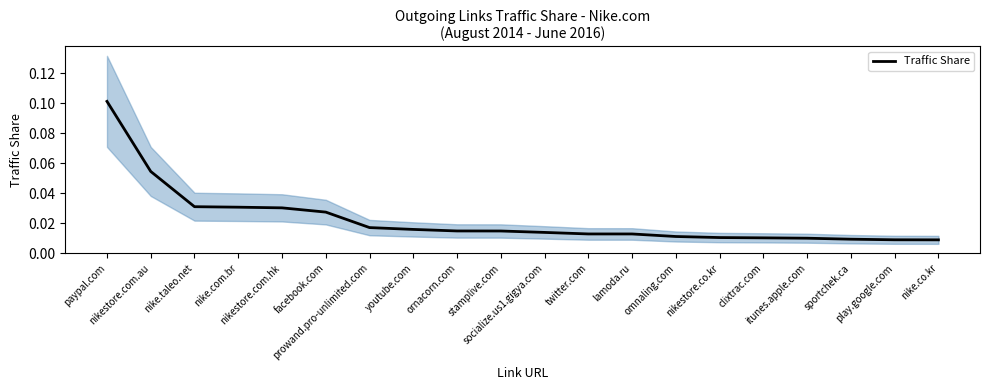

Reading left to right, transcribe all the data shown in this chart.

paypal.com=0.1	nikestore.com.au=0.1	nike.taleo.net=0.0	nike.com.br=0.0	nikestore.com.hk=0.0	facebook.com=0.0	prowand.pro-unlimited.com=0.0	youtube.com=0.0	ornacorn.com=0.0	stamplive.com=0.0	socialize.us1.gigya.com=0.0	twitter.com=0.0	lamoda.ru=0.0	omnaling.com=0.0	nikestore.co.kr=0.0	clixtrac.com=0.0	itunes.apple.com=0.0	sportchek.ca=0.0	play.google.com=0.0	nike.co.kr=0.0